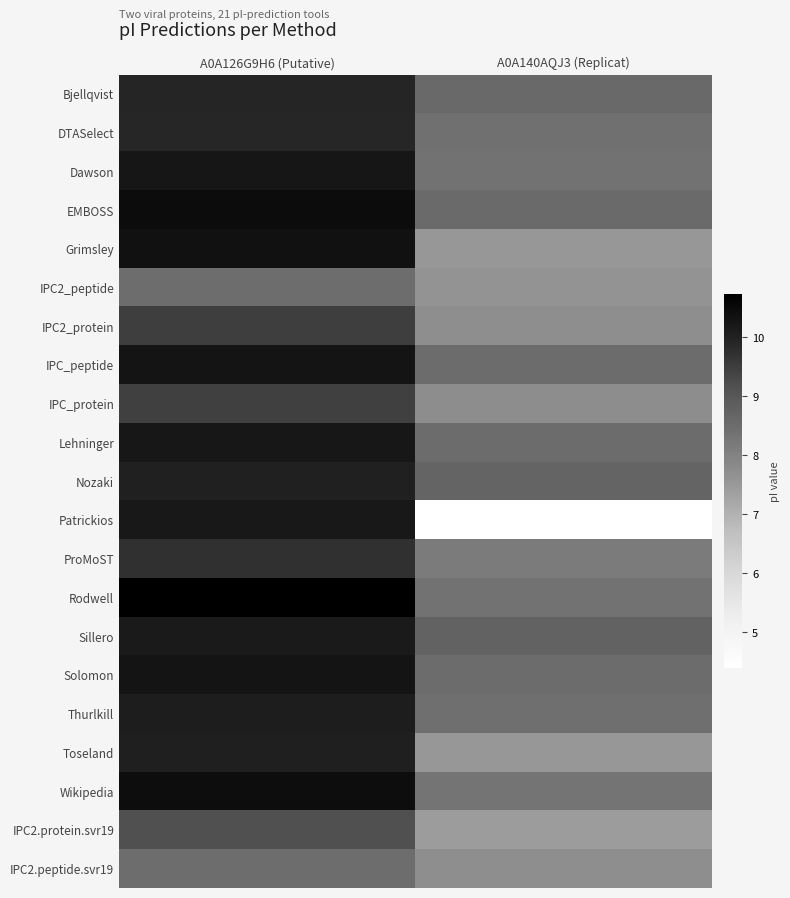

Reading left to right, extract all data points from this chart.

Bjellqvist: A0A126G9H6 (Putative)=9.9	A0A140AQJ3 (Replicat)=8.6
DTASelect: A0A126G9H6 (Putative)=9.9	A0A140AQJ3 (Replicat)=8.4
Dawson: A0A126G9H6 (Putative)=10.2	A0A140AQJ3 (Replicat)=8.4
EMBOSS: A0A126G9H6 (Putative)=10.4	A0A140AQJ3 (Replicat)=8.6
Grimsley: A0A126G9H6 (Putative)=10.3	A0A140AQJ3 (Replicat)=7.5
IPC2_peptide: A0A126G9H6 (Putative)=8.5	A0A140AQJ3 (Replicat)=7.6
IPC2_protein: A0A126G9H6 (Putative)=9.5	A0A140AQJ3 (Replicat)=7.7
IPC_peptide: A0A126G9H6 (Putative)=10.3	A0A140AQJ3 (Replicat)=8.5
IPC_protein: A0A126G9H6 (Putative)=9.4	A0A140AQJ3 (Replicat)=7.7
Lehninger: A0A126G9H6 (Putative)=10.2	A0A140AQJ3 (Replicat)=8.5
Nozaki: A0A126G9H6 (Putative)=10.0	A0A140AQJ3 (Replicat)=8.7
Patrickios: A0A126G9H6 (Putative)=10.2	A0A140AQJ3 (Replicat)=4.4
ProMoST: A0A126G9H6 (Putative)=9.7	A0A140AQJ3 (Replicat)=8.2
Rodwell: A0A126G9H6 (Putative)=10.7	A0A140AQJ3 (Replicat)=8.4
Sillero: A0A126G9H6 (Putative)=10.2	A0A140AQJ3 (Replicat)=8.7
Solomon: A0A126G9H6 (Putative)=10.3	A0A140AQJ3 (Replicat)=8.5
Thurlkill: A0A126G9H6 (Putative)=10.1	A0A140AQJ3 (Replicat)=8.4
Toseland: A0A126G9H6 (Putative)=10.0	A0A140AQJ3 (Replicat)=7.5
Wikipedia: A0A126G9H6 (Putative)=10.4	A0A140AQJ3 (Replicat)=8.3
IPC2.protein.svr19: A0A126G9H6 (Putative)=9.2	A0A140AQJ3 (Replicat)=7.4
IPC2.peptide.svr19: A0A126G9H6 (Putative)=8.5	A0A140AQJ3 (Replicat)=7.7